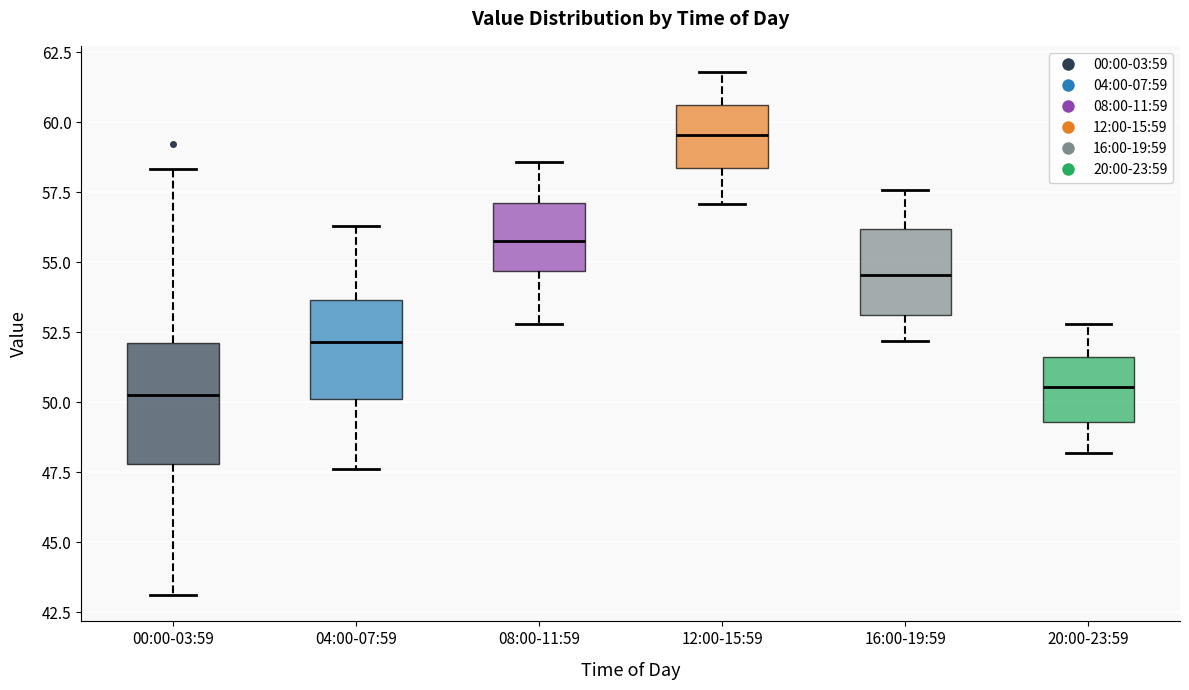

Where does the lower whisker of the box for 12:00-15:59 end on the y-axis? The values are not printed on the chart, so give them approximately, as read against the axis.

57.0